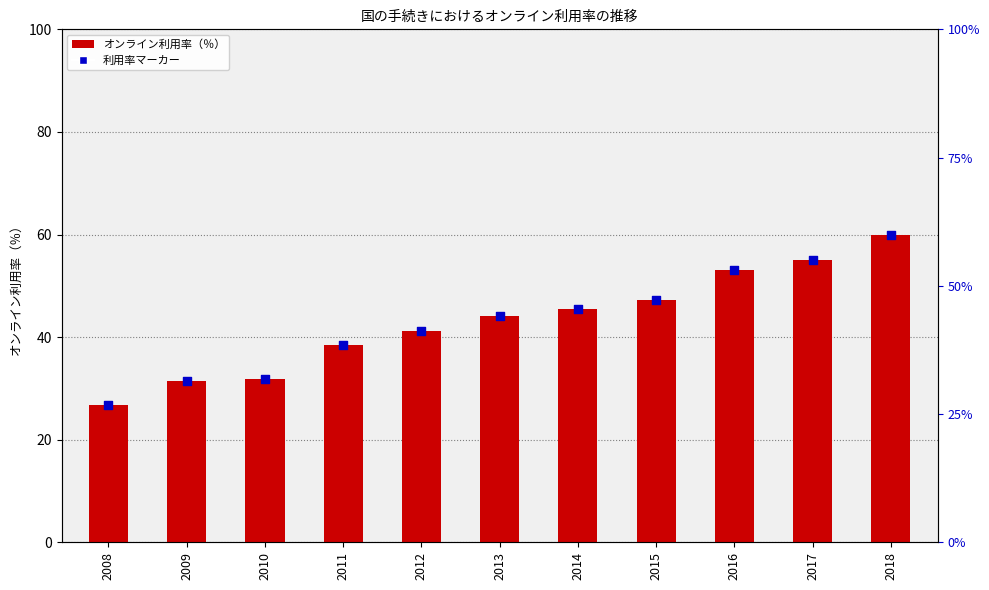

Is the value of 利用率マーカー at 2014 greater than the value of オンライン利用率（％） at 2011?

Yes